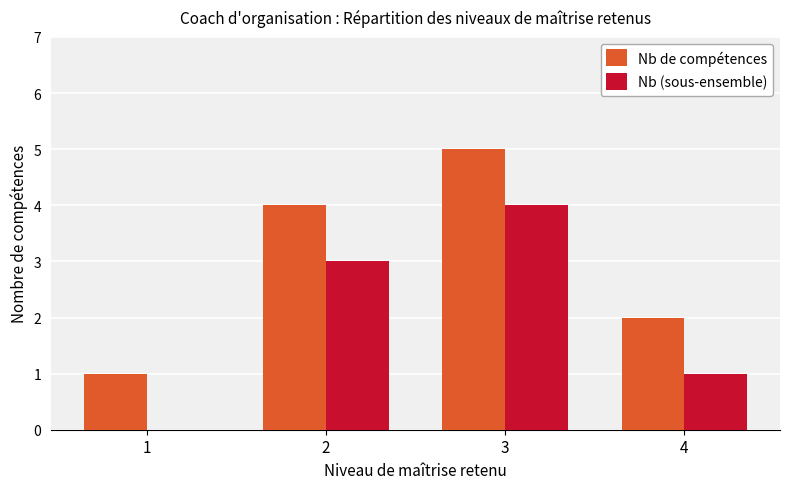

Reading left to right, extract all data points from this chart.

Nb de compétences: 1	4	5	2
Nb (sous-ensemble): 0	3	4	1